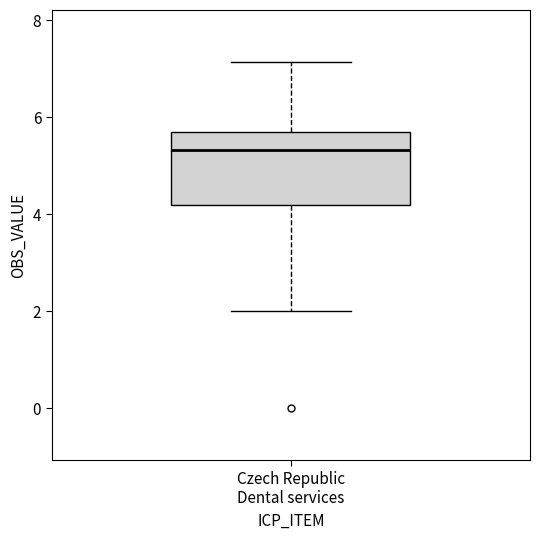

Where does the median line of the box for Czech Republic Dental services sit on the y-axis? The values are not printed on the chart, so give them approximately, as read against the axis.

5.4